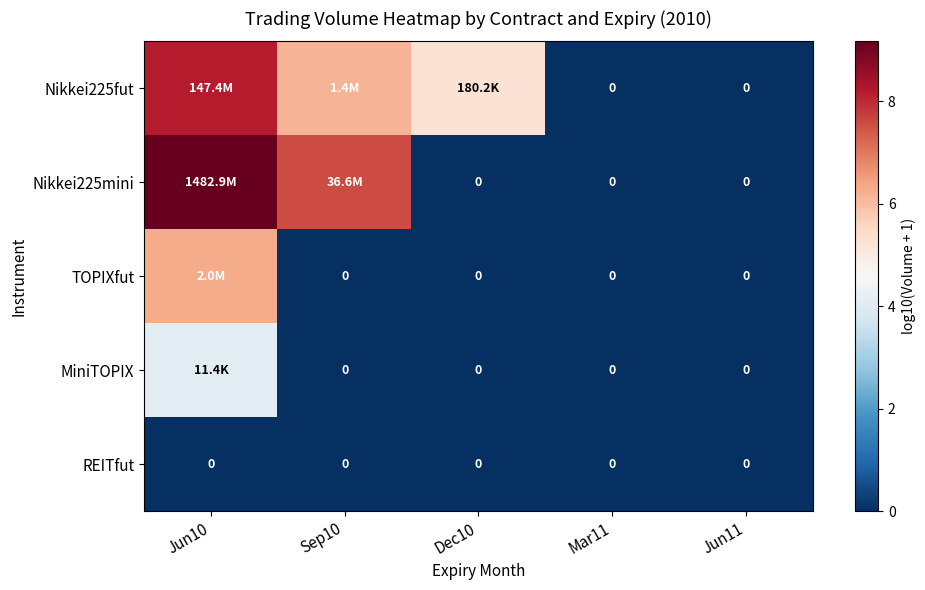

What is the difference between the highest and lowest values at Sep10?

7.6